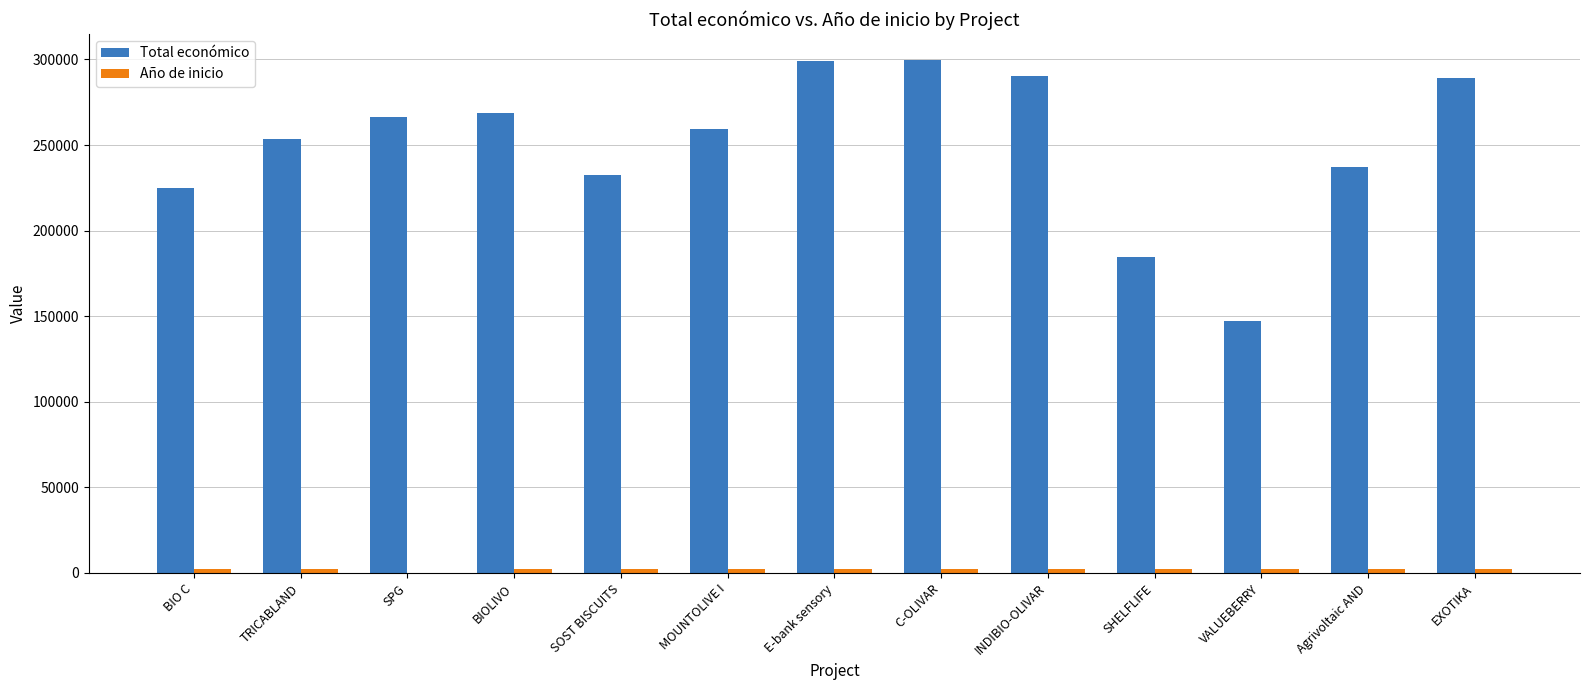

Which series changed the most between BIO C and BIOLIVO?

Total económico